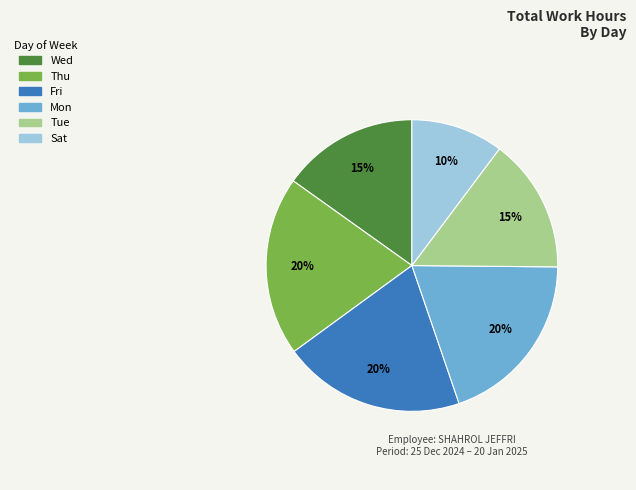

Is there any slice that represents more than half of the pie?

No